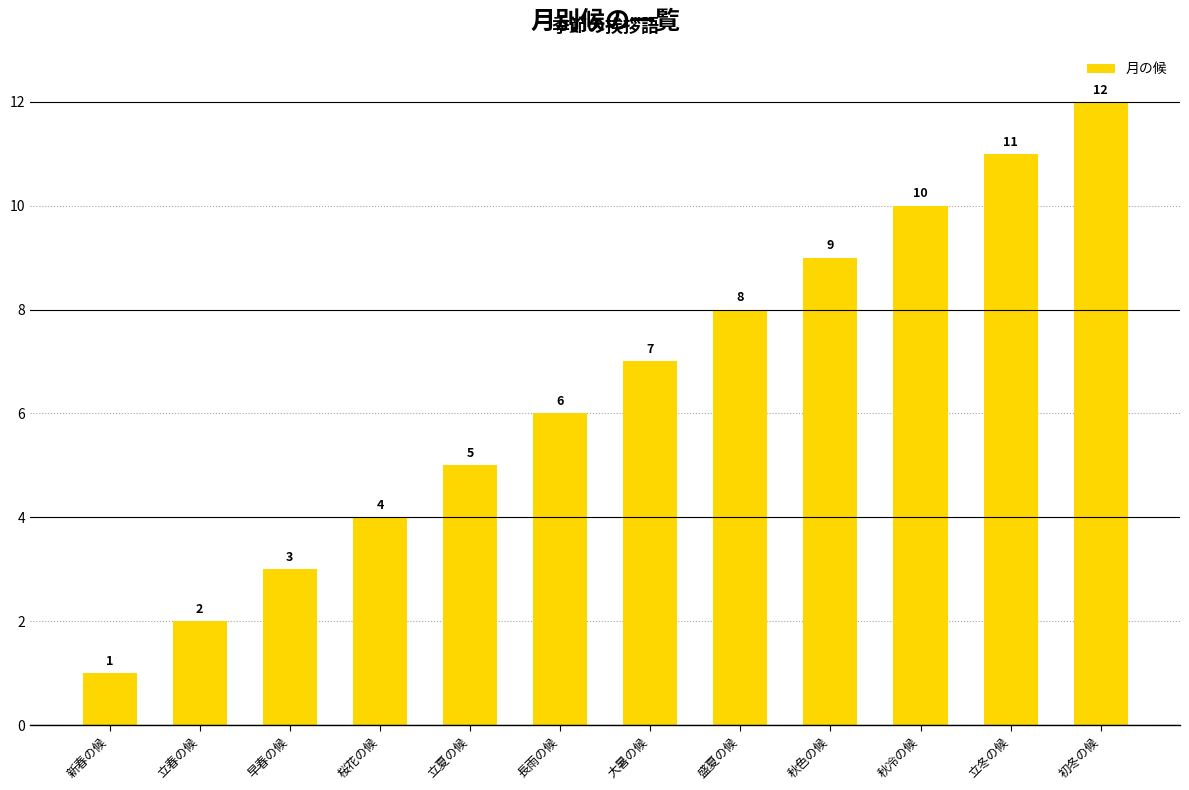

Between 新春の候 and 初冬の候, which is larger?

初冬の候